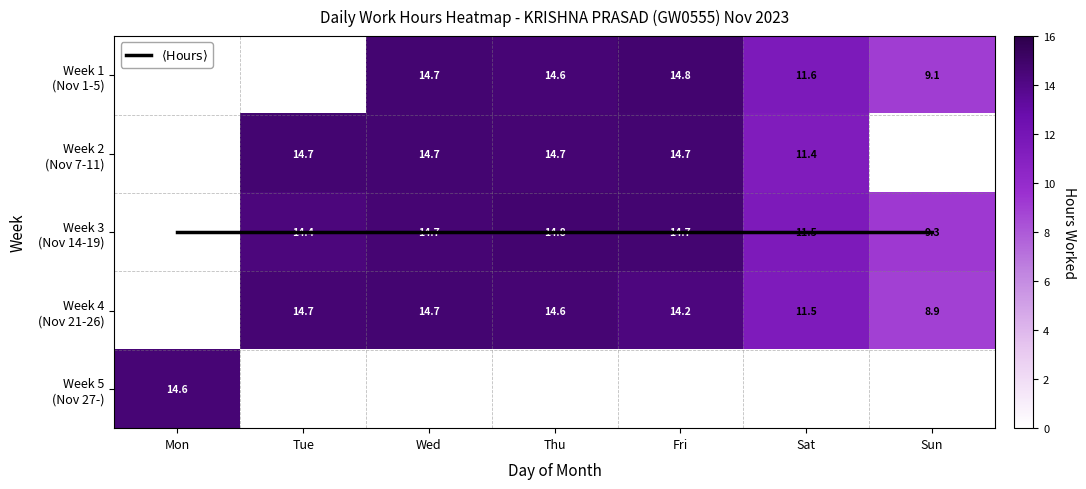

Which series has the largest total across all categories?

$\langle \mathrm{Hours} \rangle$